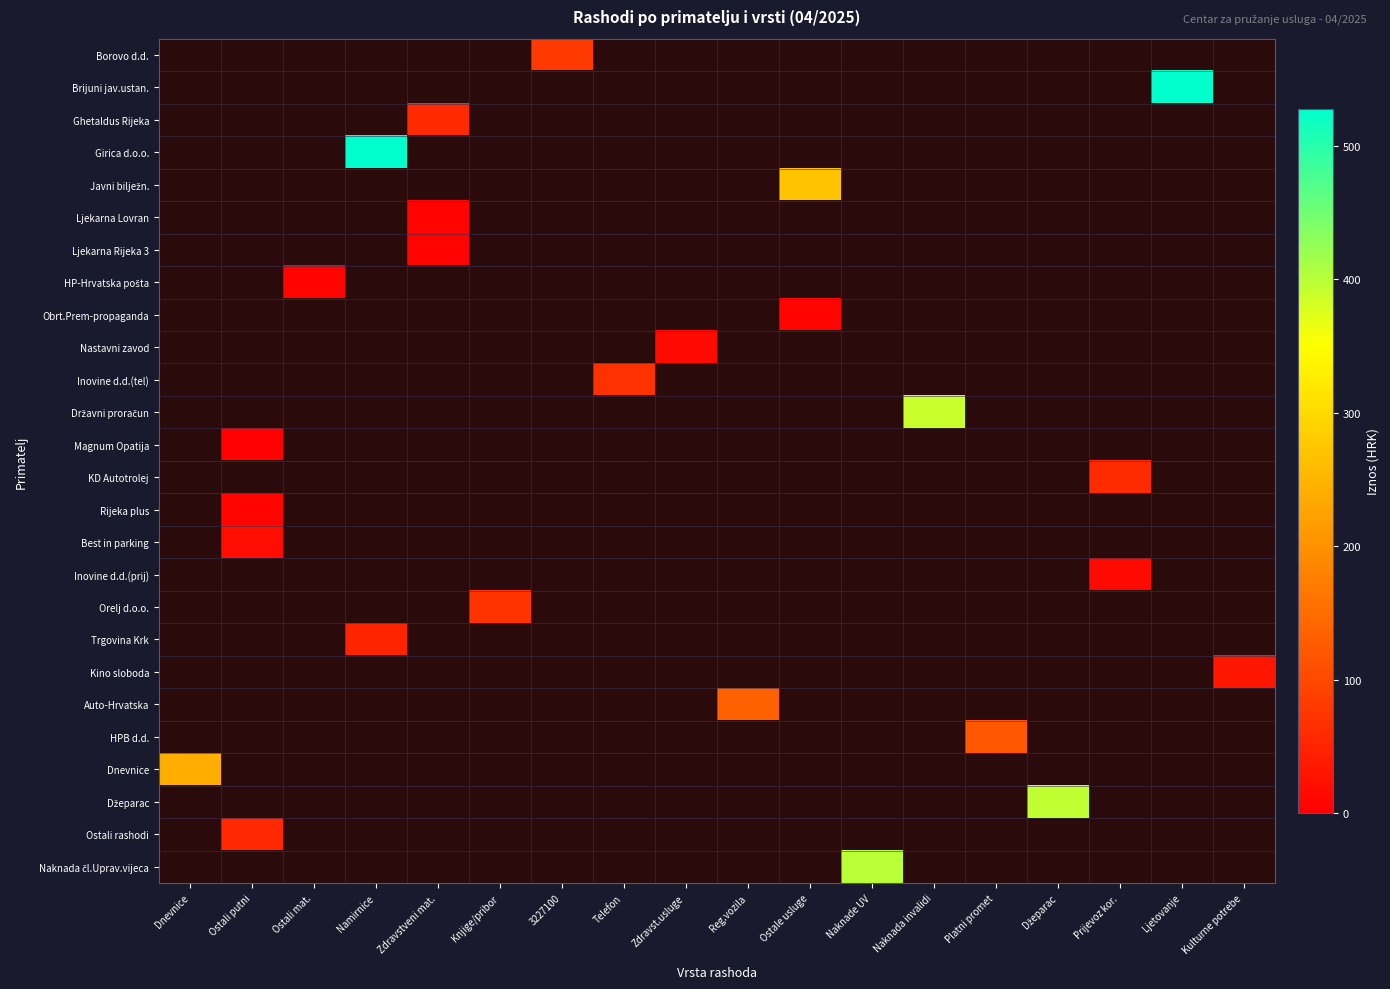

Which series changed the most between Zdravst.usluge and Platni promet?

HPB d.d.